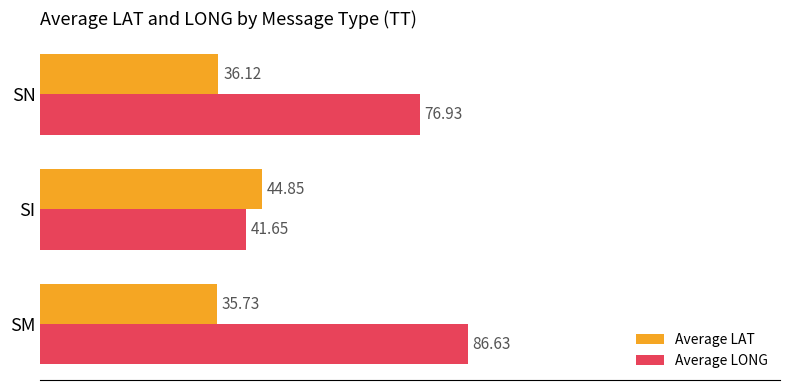

What is the average value of the Average LONG series?

68.4